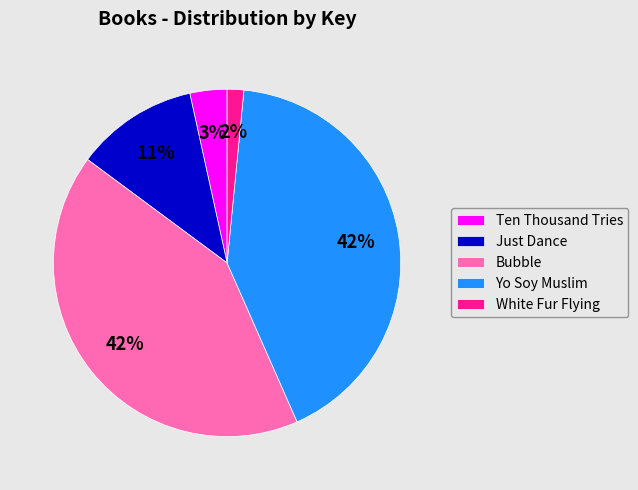

To the nearest percent, what is the combined percentage of Bubble and Ten Thousand Tries?

45%